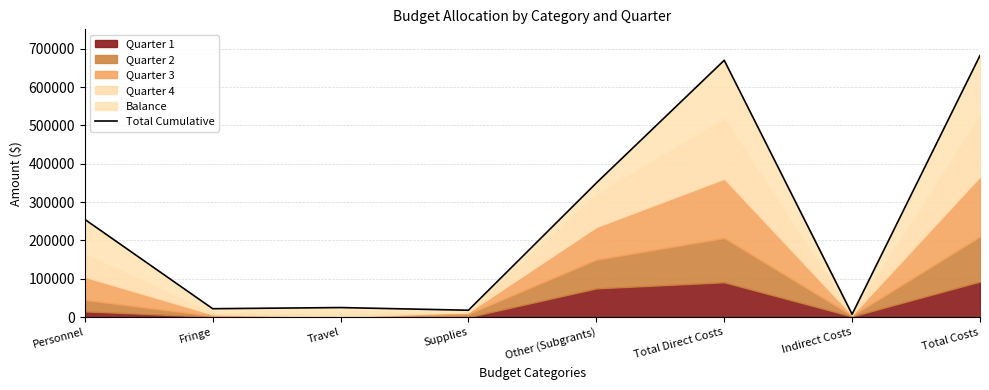

What is the label of the 2nd point from the left?

Fringe